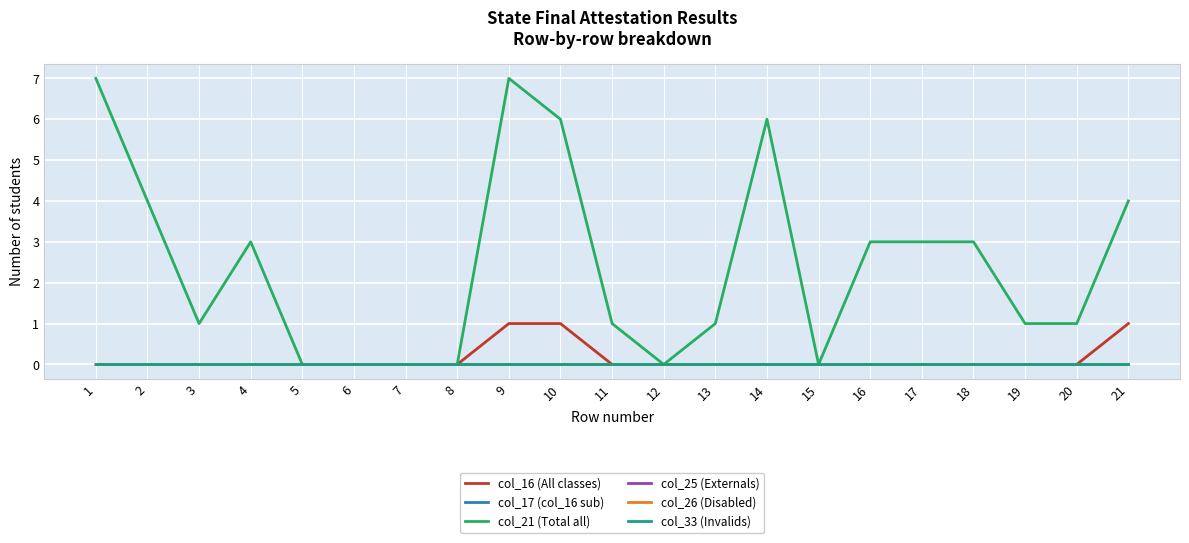

Does the chart have visible grid lines?

Yes